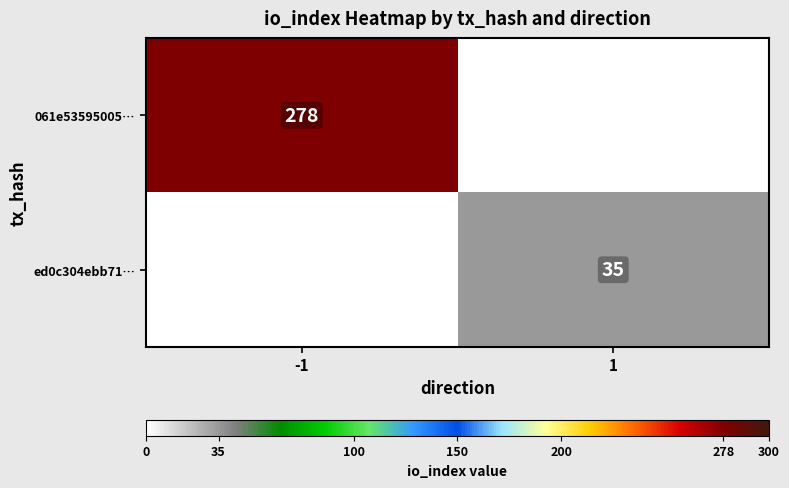

How many categories are shown in the chart?

2